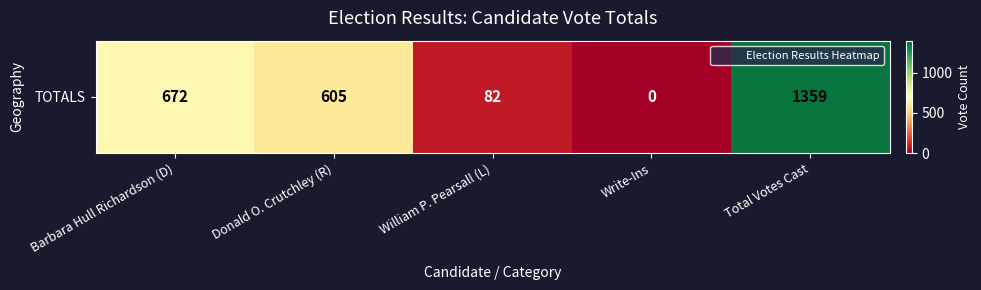

Rank the categories by value from highest to lowest.

Total Votes Cast, Barbara Hull Richardson (D), Donald O. Crutchley (R), William P. Pearsall (L), Write-Ins